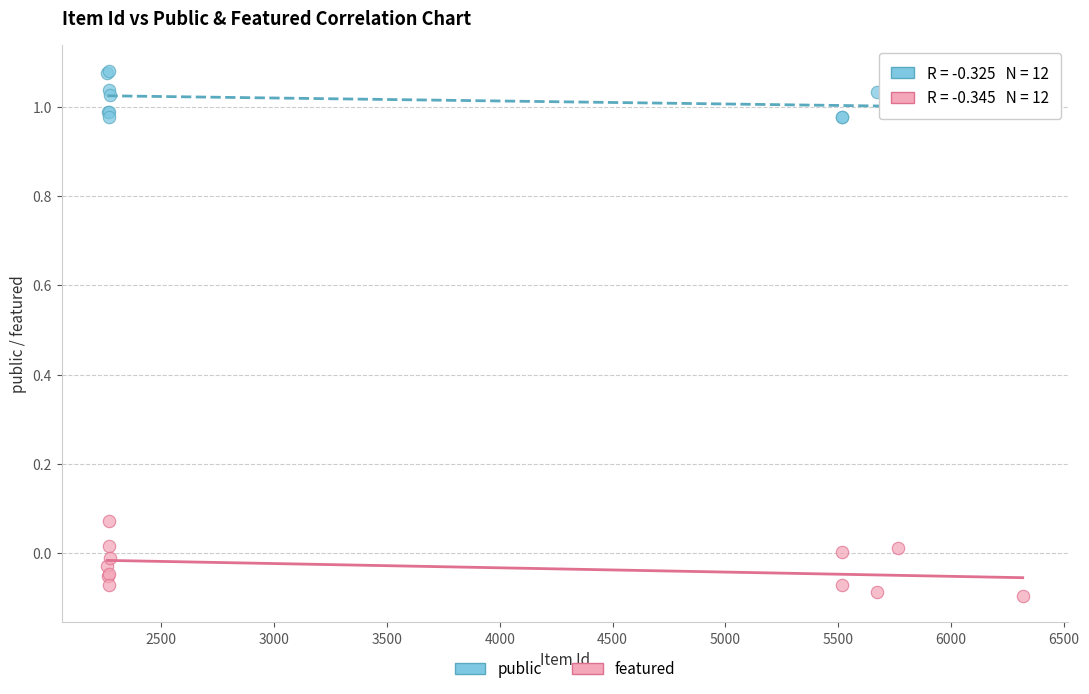

Which series contains the lowest Y value?

featured